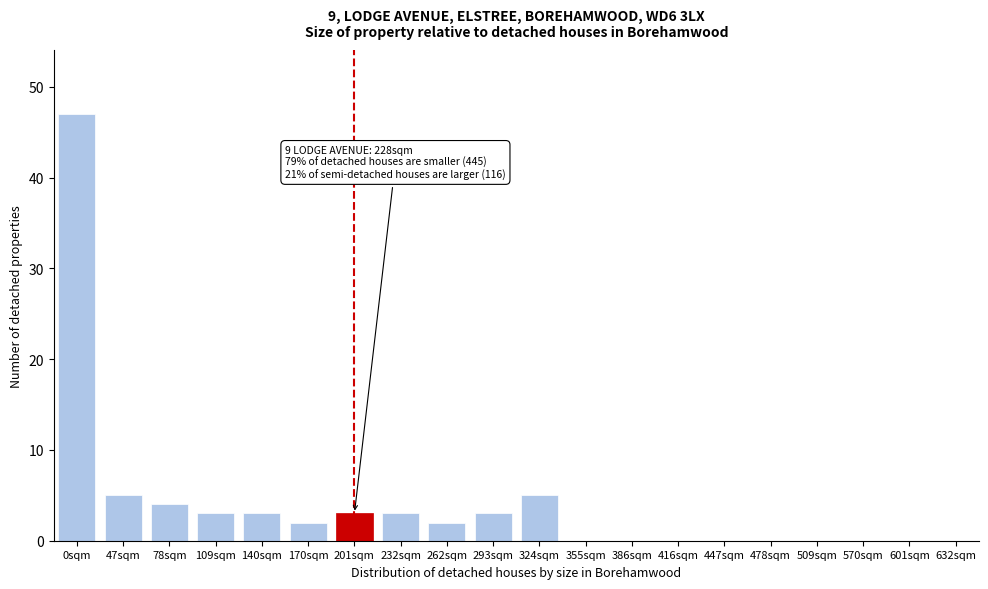

Reading left to right, transcribe all the data shown in this chart.

0sqm=47	47sqm=5	78sqm=4	109sqm=3	140sqm=3	170sqm=2	201sqm=3	232sqm=3	262sqm=2	293sqm=3	324sqm=5	355sqm=0	386sqm=0	416sqm=0	447sqm=0	478sqm=0	509sqm=0	570sqm=0	601sqm=0	632sqm=0